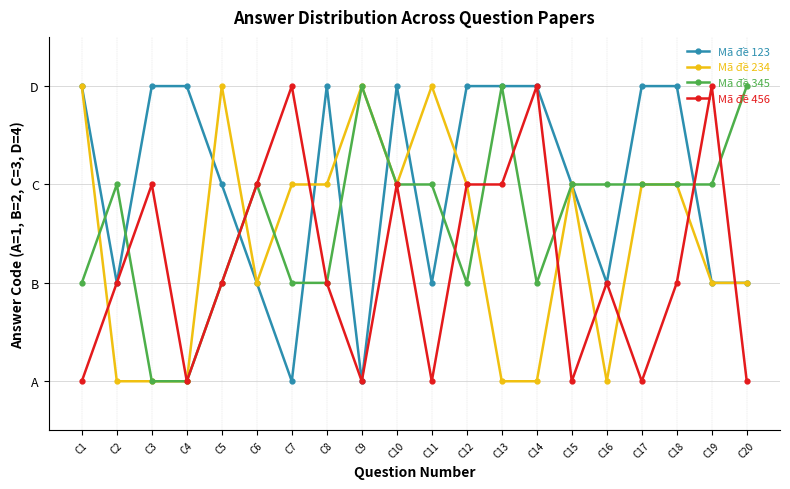

What is the spread (max minus min) of values at C9?

3